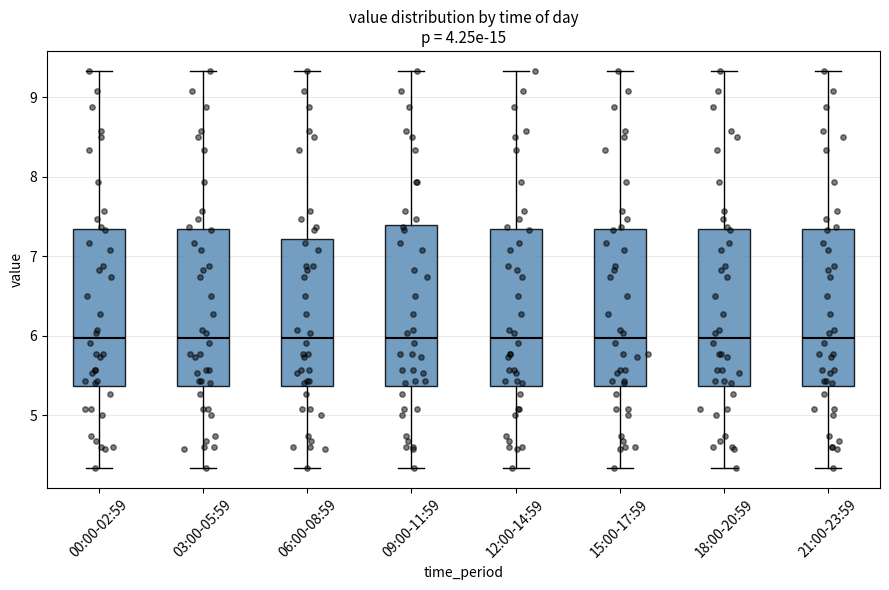

Where is the upper edge of the box for 09:00-11:59 on the y-axis? The values are not printed on the chart, so give them approximately, as read against the axis.

7.4